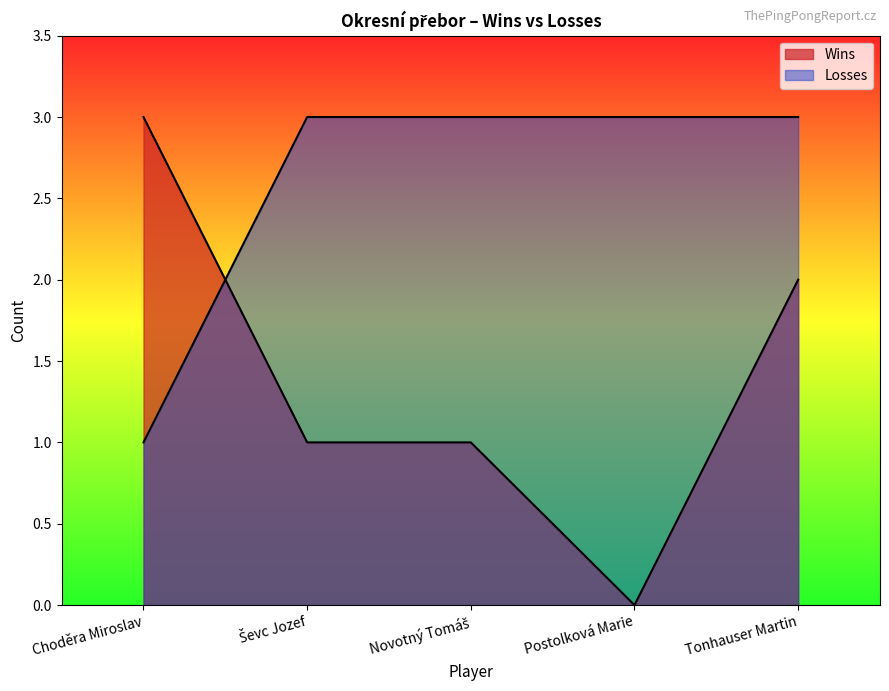

Is the value of Wins at Choděra Miroslav greater than the value of Losses at Ševc Jozef?

No